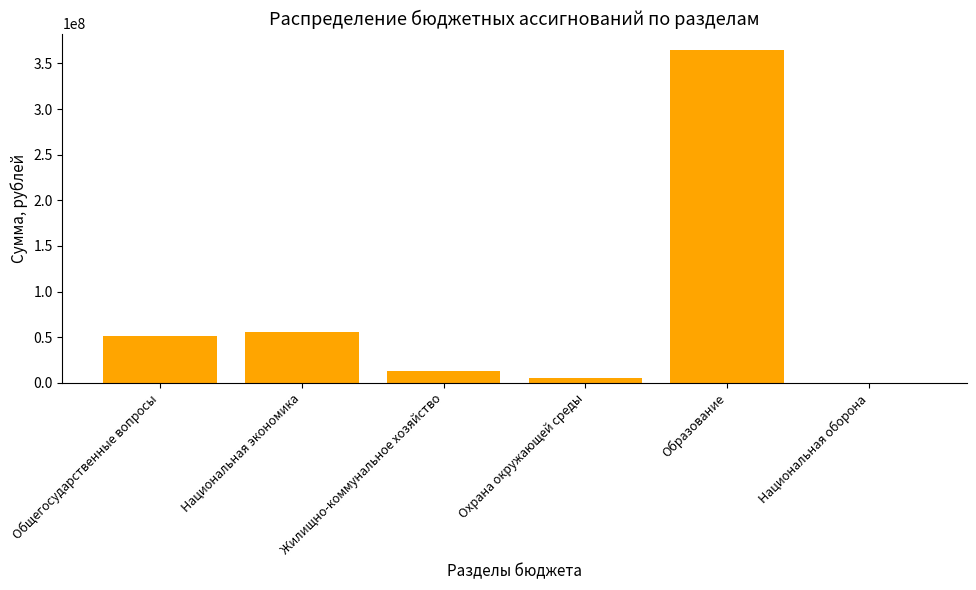

Reading left to right, list all the values displayed in this chart.

Общегосударственные вопросы=50956417.8	Национальная экономика=55860864.6	Жилищно-коммунальное хозяйство=12943803.2	Охрана окружающей среды=5411867.7	Образование=364442035.4	Национальная оборона=30000.0